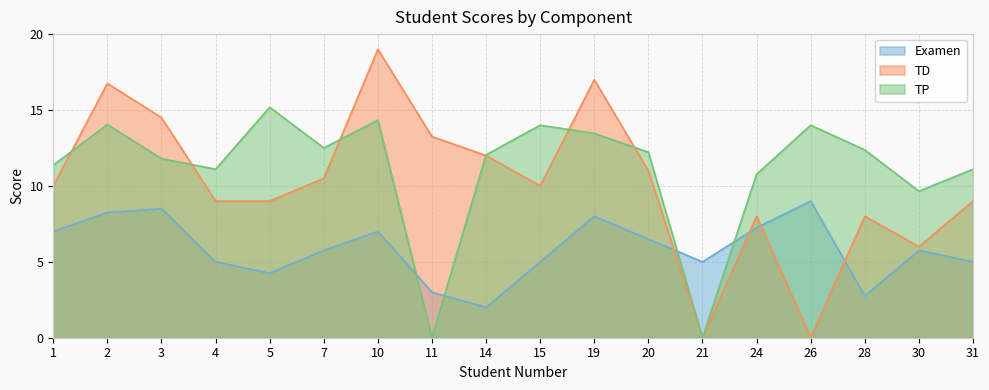

List the series in order of their overall mean, lowest first.

Examen, TD, TP